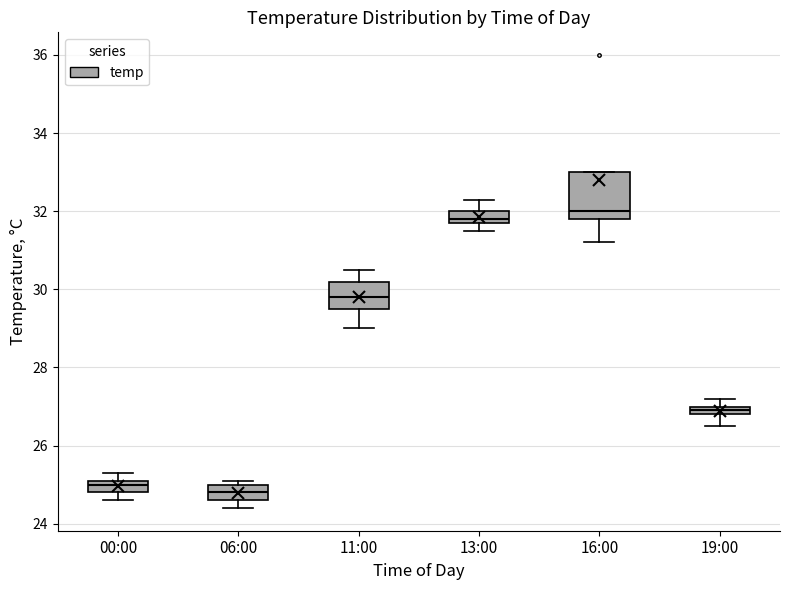

Comparing the boxes themselves (not the whiskers), which one is the tallest?

16:00